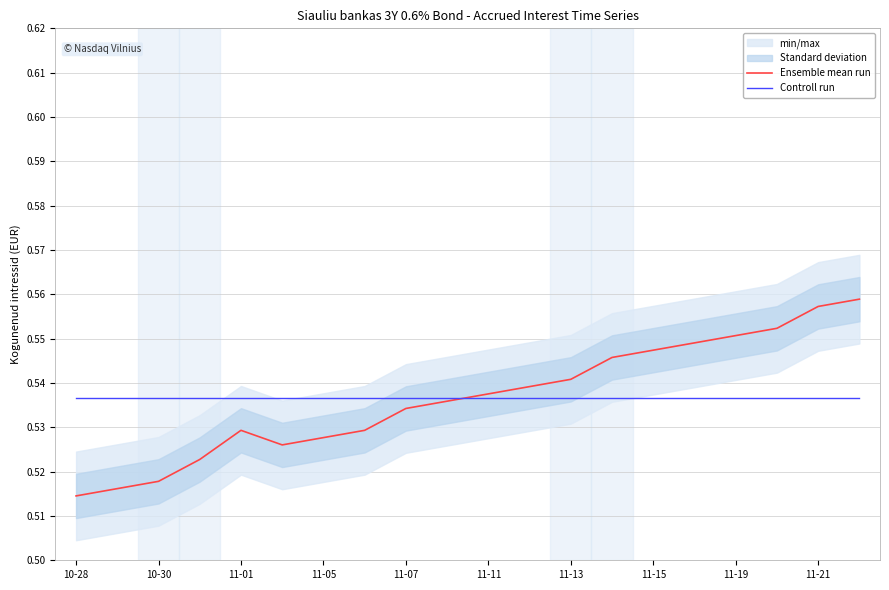

True or false: Ensemble mean run has a value of 0.7 at 10-28.

False